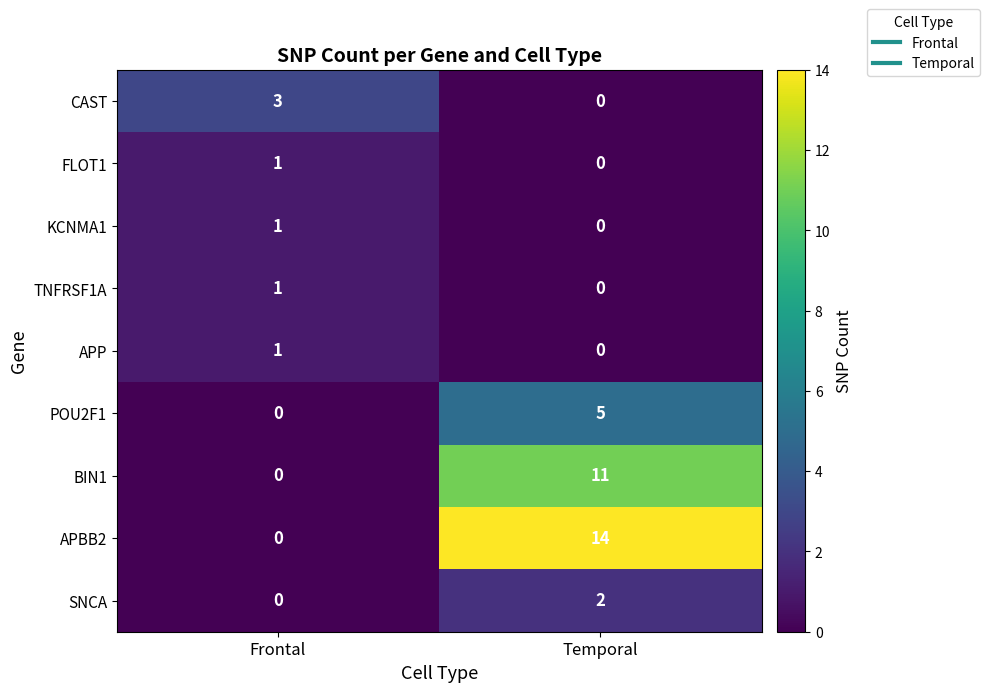

What is the sum of all CAST values?

3